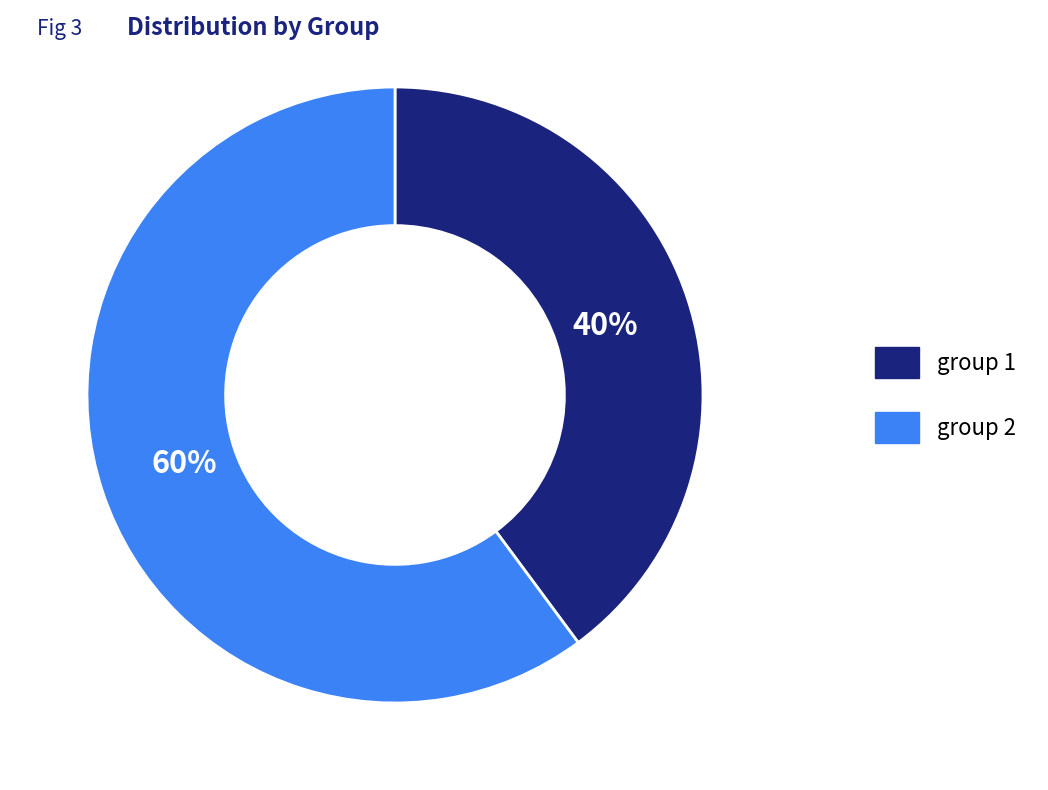

Is there any slice that represents more than half of the pie?

Yes